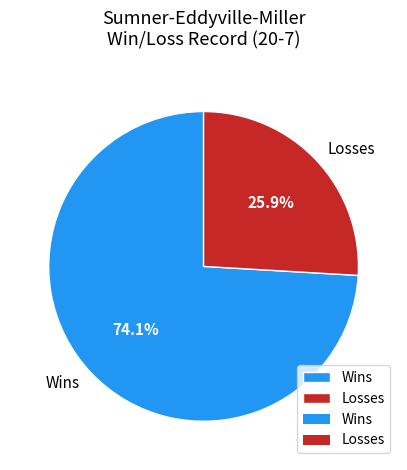

How many slices are in this pie chart?

2